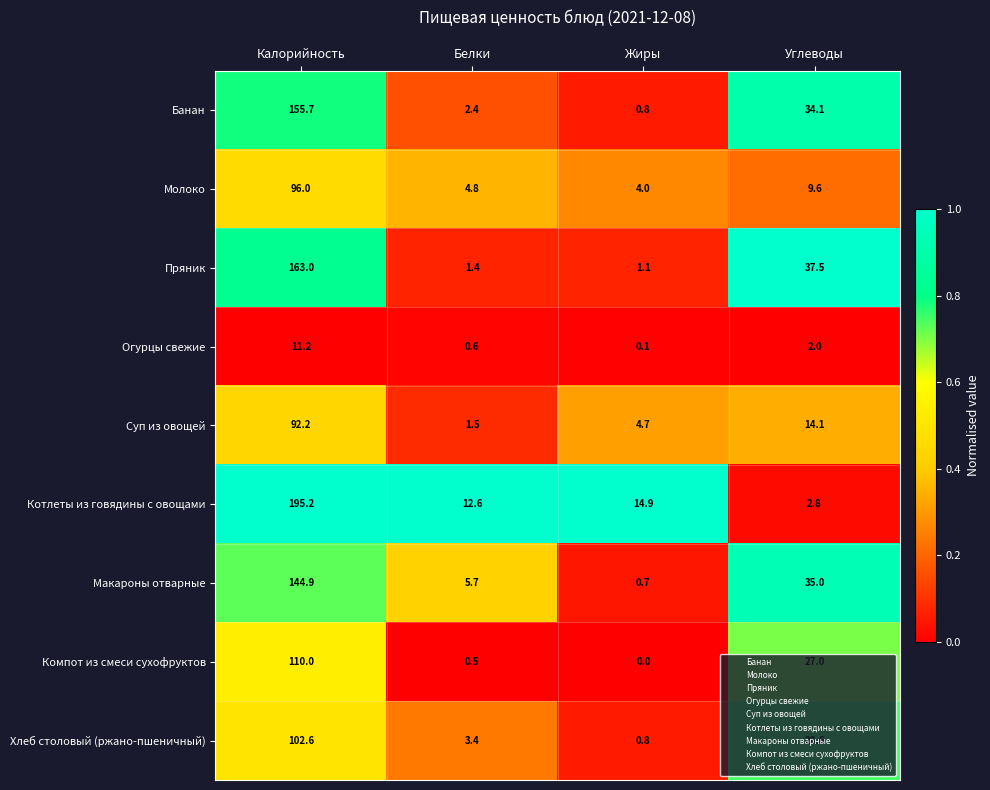

The value of Пряник at Жиры is 0.3. True or false?

False